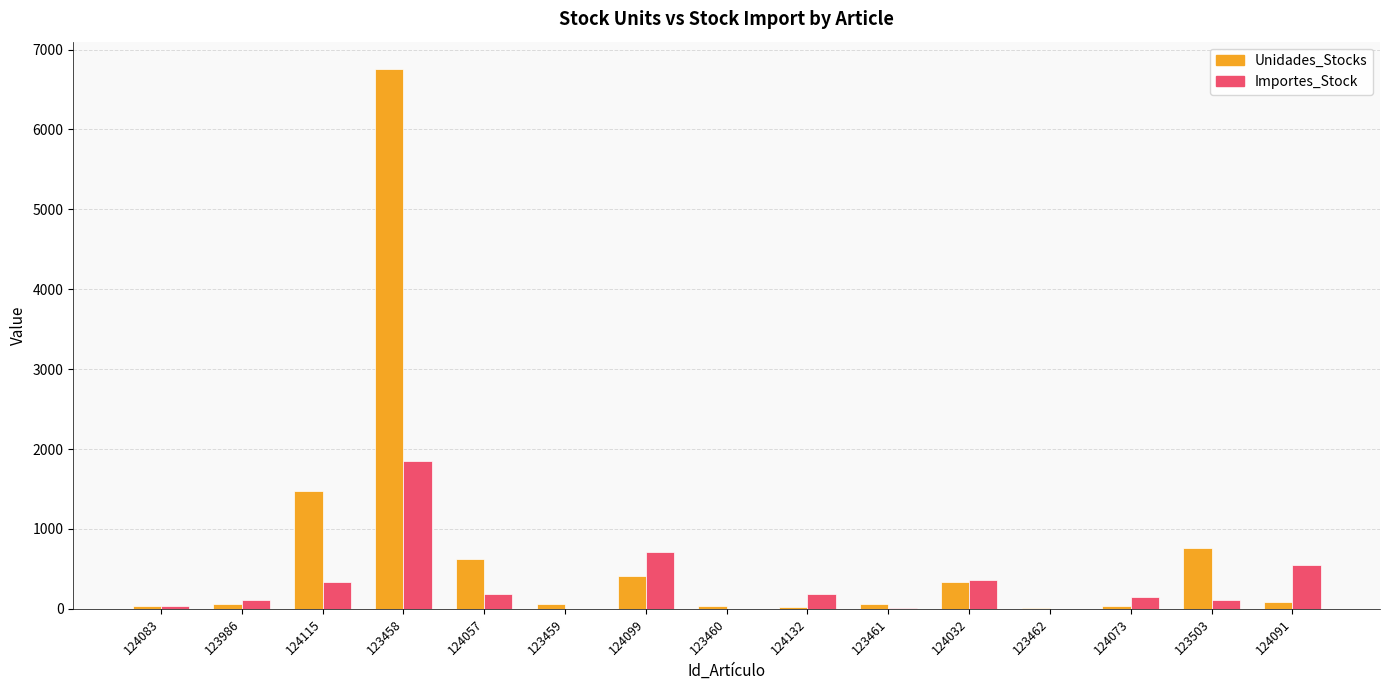

What is the difference between the Unidades_Stocks values at 123986 and 124132?

39.0